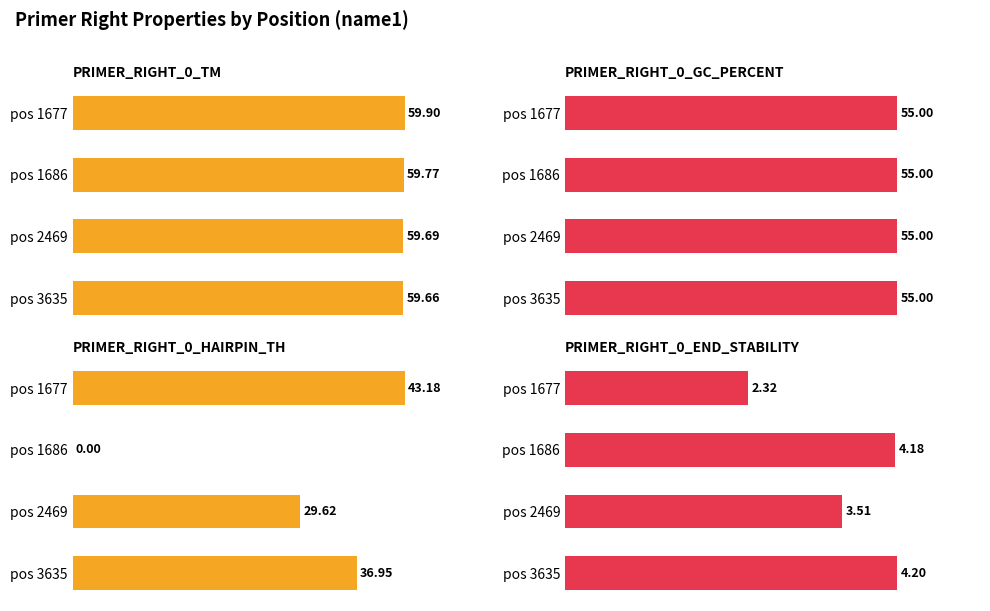

Which series has the largest total across all categories?

PRIMER_RIGHT_0_TM